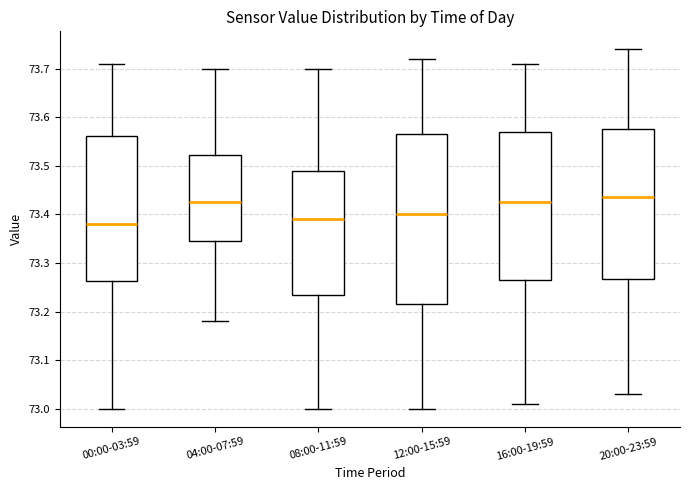

Reading left to right, read every box against the y-axis: the position of its median line, the range the box covers, and the ends of its whiskers. The values are not printed on the chart, so give them approximately, as read against the axis.

00:00-03:59: median 73.38, box 73.26 to 73.56, whiskers 73.00 to 73.71
04:00-07:59: median 73.43, box 73.35 to 73.52, whiskers 73.18 to 73.70
08:00-11:59: median 73.39, box 73.24 to 73.49, whiskers 73.00 to 73.70
12:00-15:59: median 73.40, box 73.22 to 73.57, whiskers 73.00 to 73.72
16:00-19:59: median 73.43, box 73.27 to 73.57, whiskers 73.01 to 73.71
20:00-23:59: median 73.44, box 73.27 to 73.58, whiskers 73.03 to 73.74